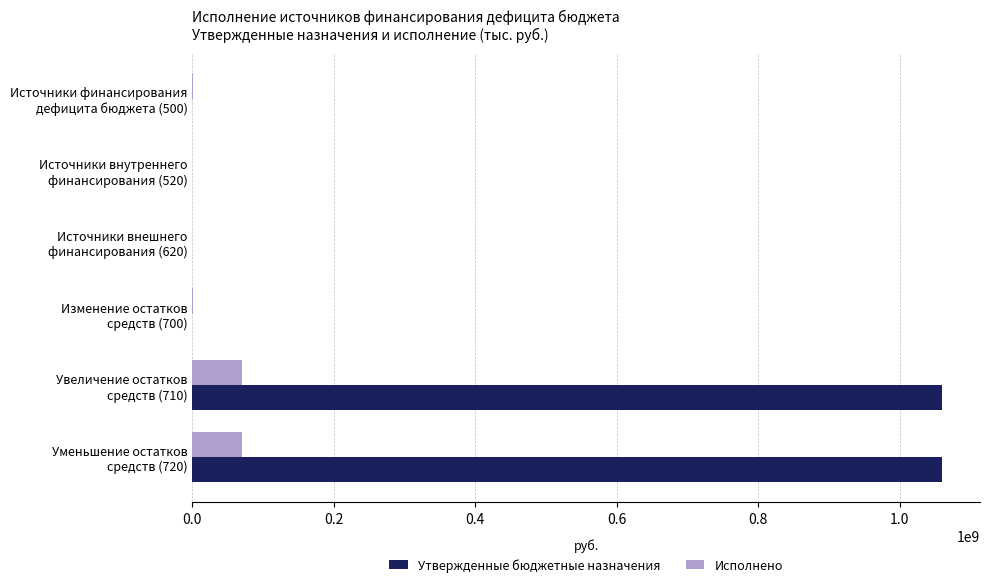

What is the maximum value shown in the chart?

1060420323.7